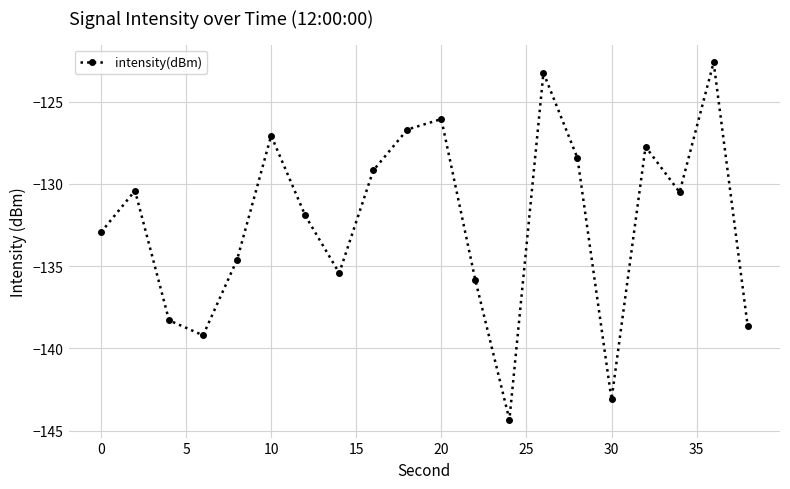

What is the value of the 12th point from the left?

-135.9